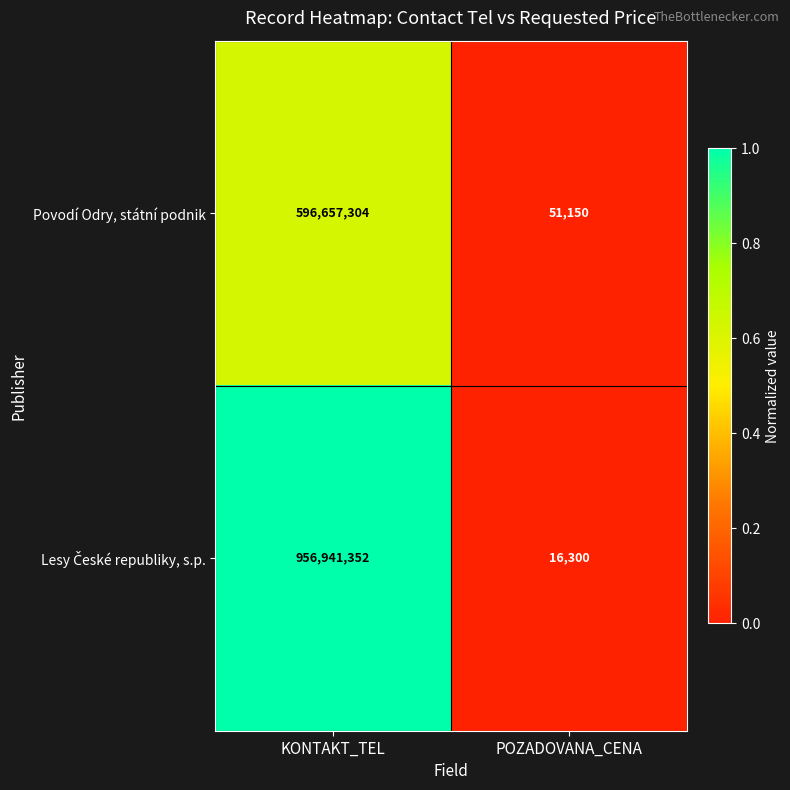

What is the highest value of the Povodí Odry, státní podnik series?

596657304